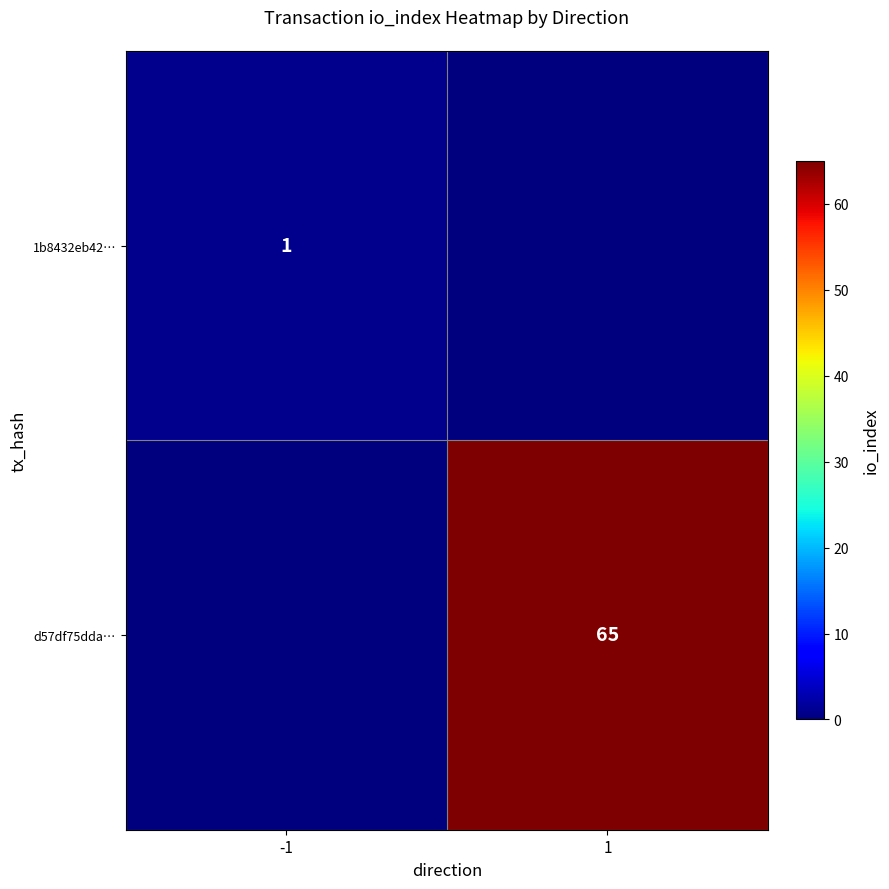

The 1b8432eb42… series shows 0 at -1. True or false?

False